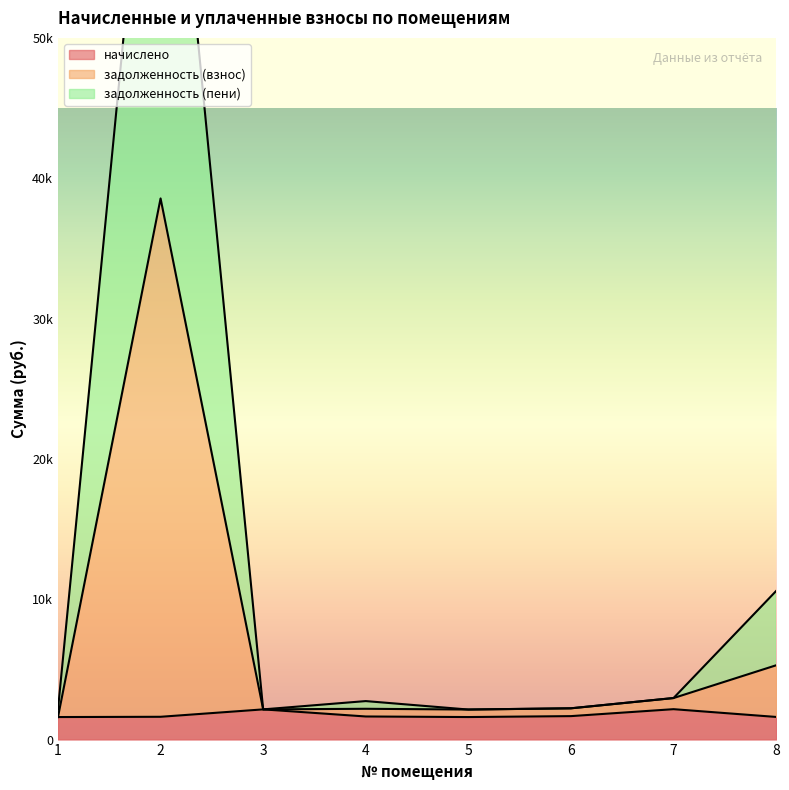

Reading right to left, list all the values displayed in this chart.

начислено: 8=1613.0	7=2166.6	6=1671.7	5=1605.7	4=1646.0	3=2151.9	2=1624.0	1=1605.7
задолженность (взнос): 8=5294.4	7=2960.0	6=2228.9	5=2141.0	4=2194.7	3=2151.9	2=38560.5	1=1605.7
задолженность (пени): 8=10588.8	7=2960.0	6=2228.9	5=2141.0	4=2743.4	3=2151.9	2=77121.1	1=2141.0